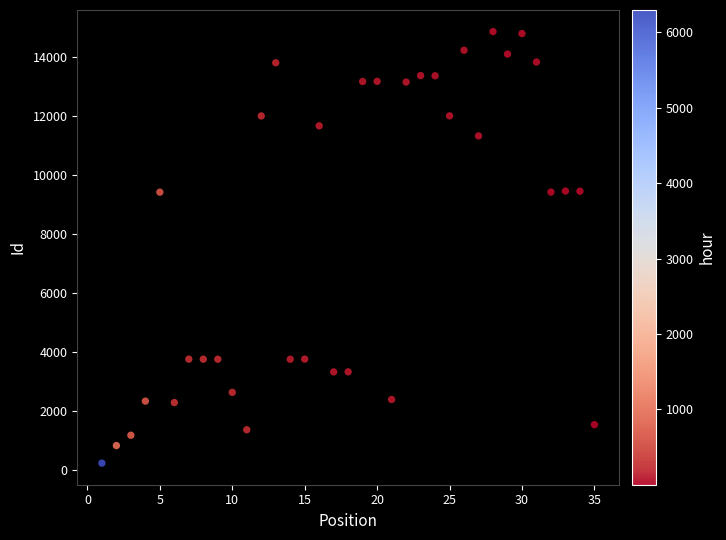

What is the range of X values (max minus min)?

34